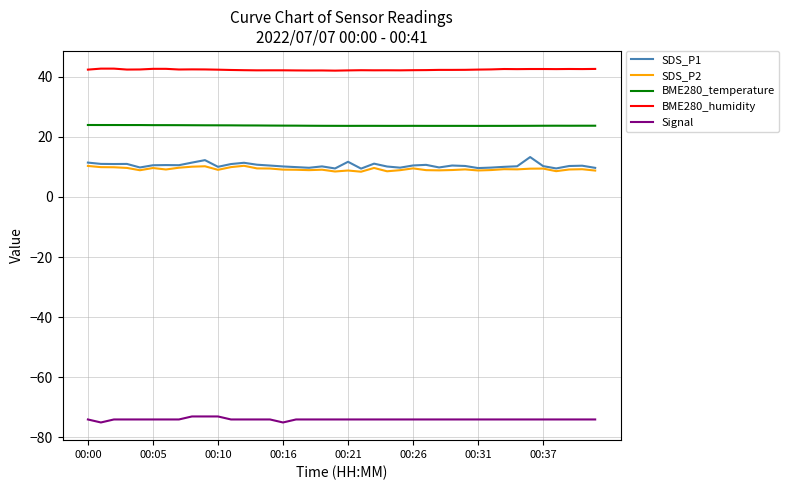

Which series has the largest range (max minus min)?

SDS_P1